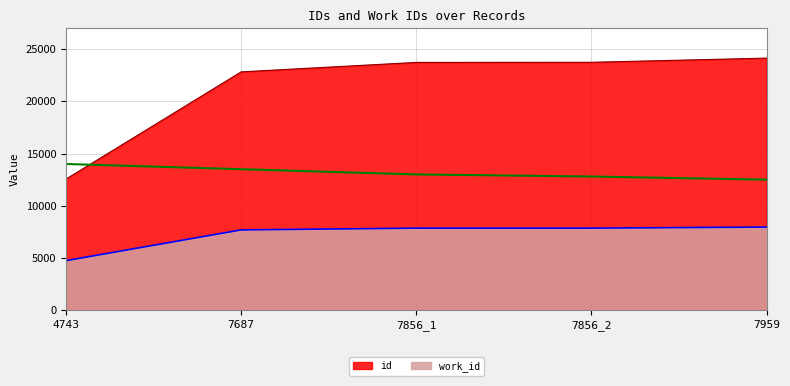

What is the sum of the work_id values at 7856_2 and 7959?

15815